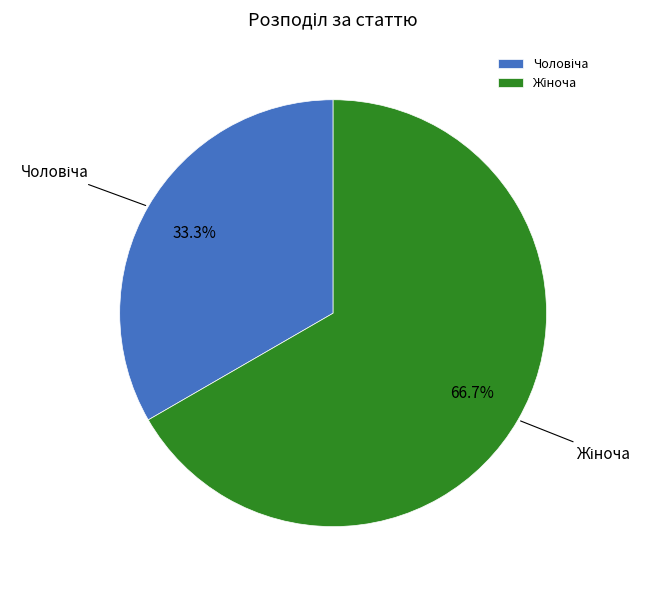

Is there any slice that represents more than half of the pie?

Yes